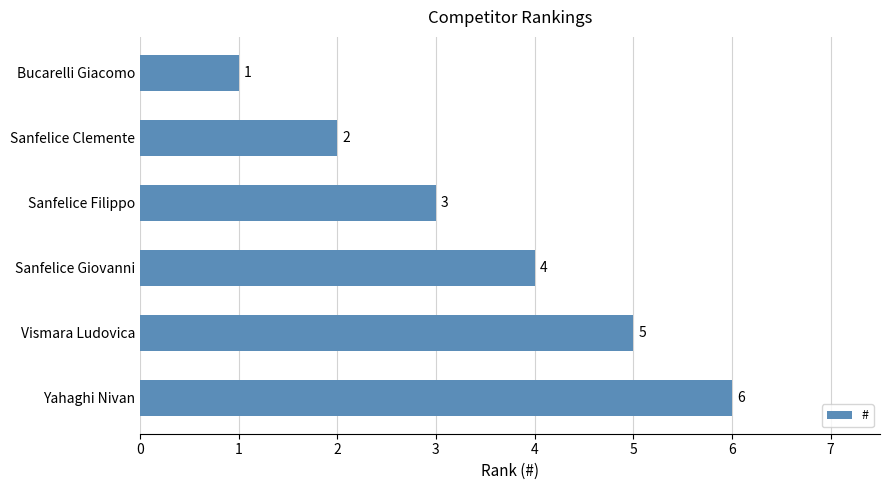

What is the value of the 3rd bar from the top?

3